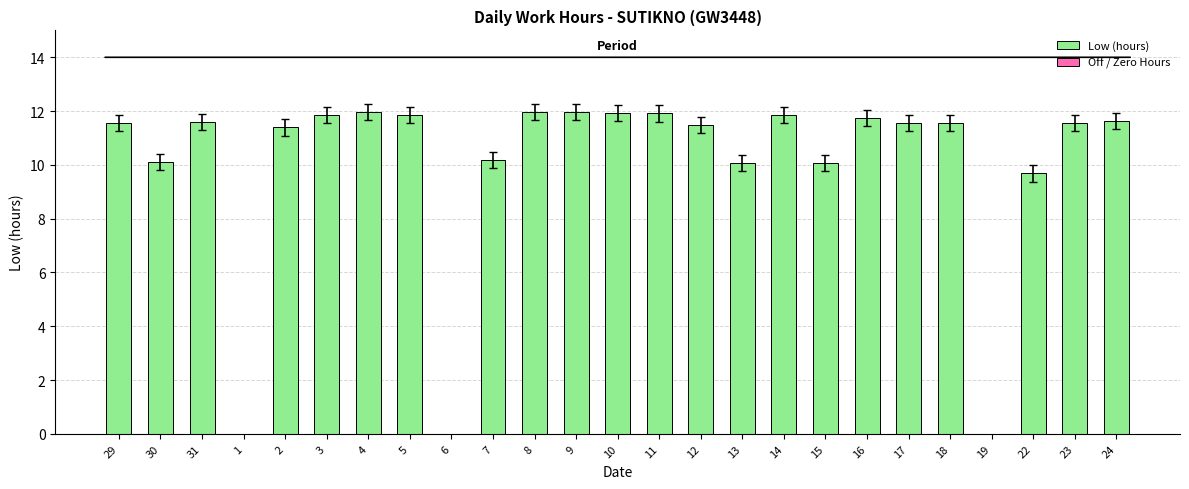

What is the change in value from 7 to 16?

+1.6